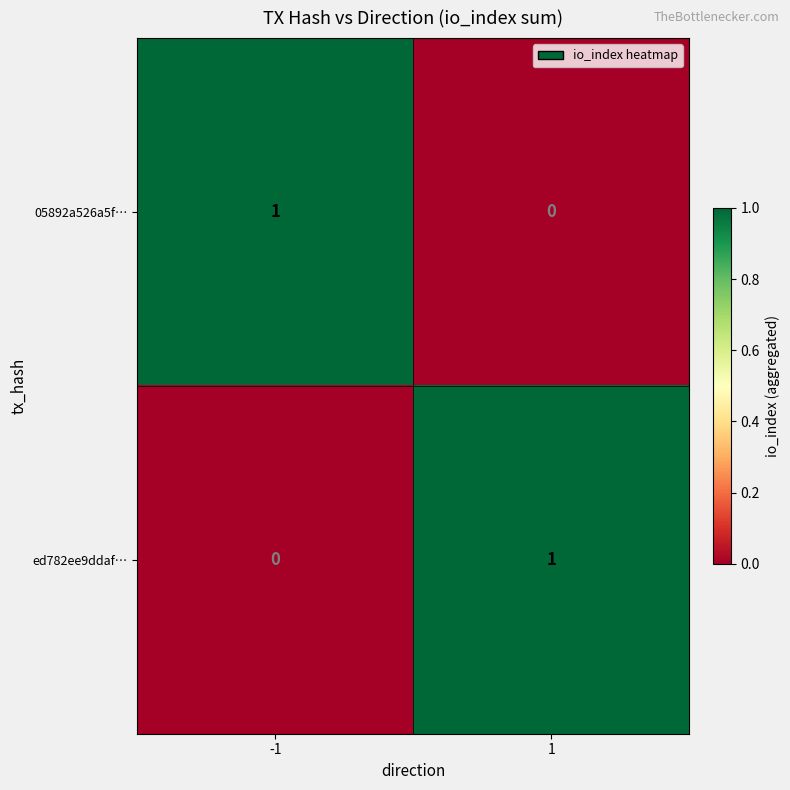

List the labels in order of ed782ee9ddaf… value, smallest first.

-1, 1